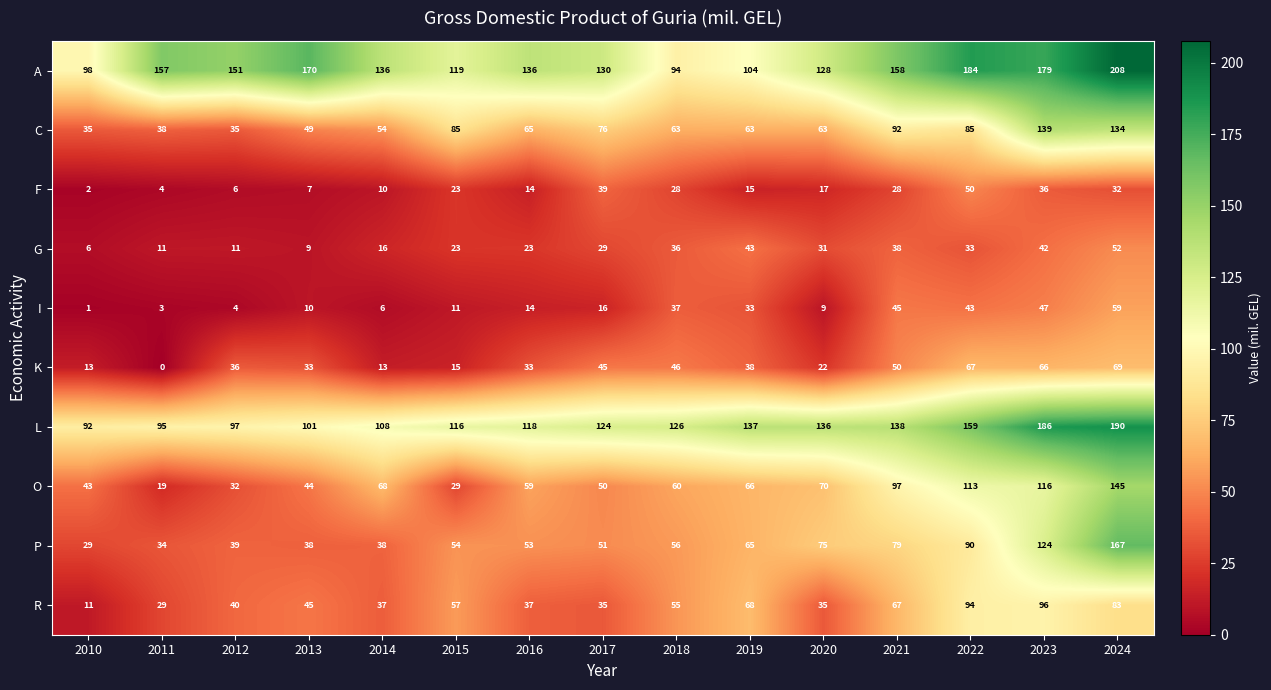

What is the difference between the O values at 2015 and 2013?

15